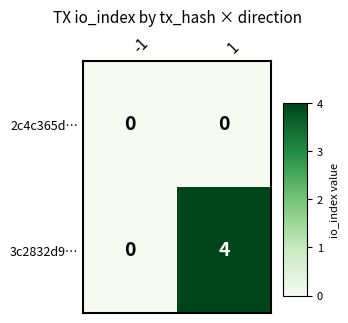

Which series changed the most between -1 and 1?

3c2832d9…